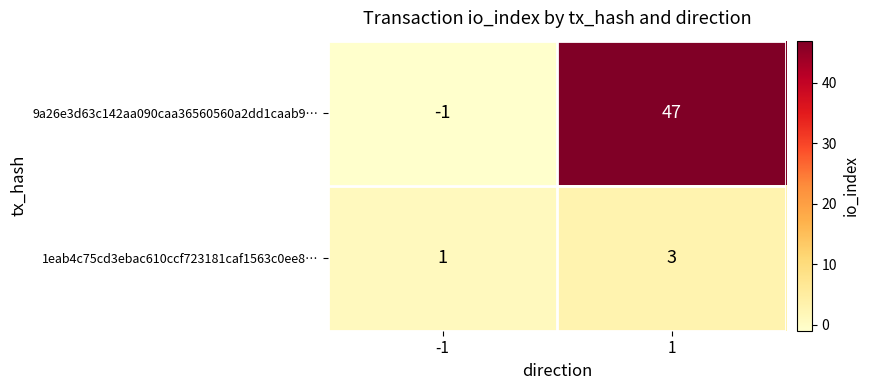

What is the difference between the highest and lowest values at 1?

44